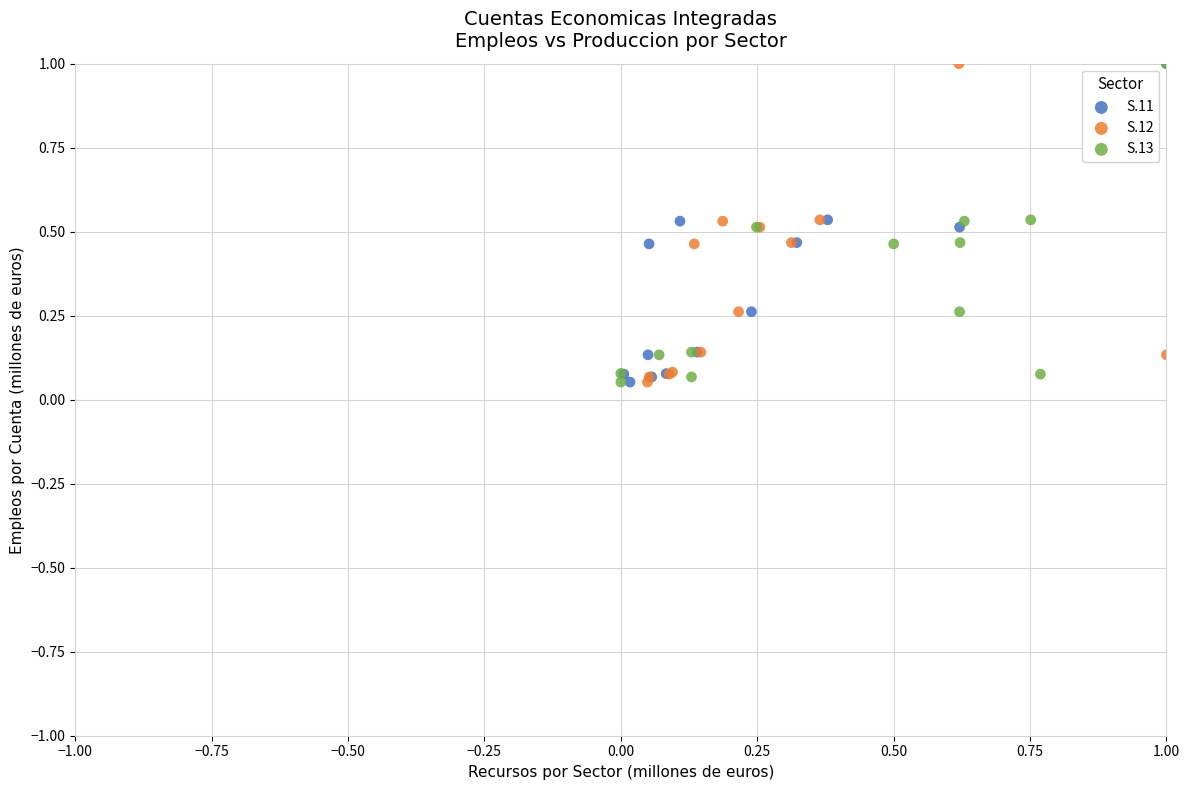

What are all the series names shown in the legend?

S.11, S.12, S.13